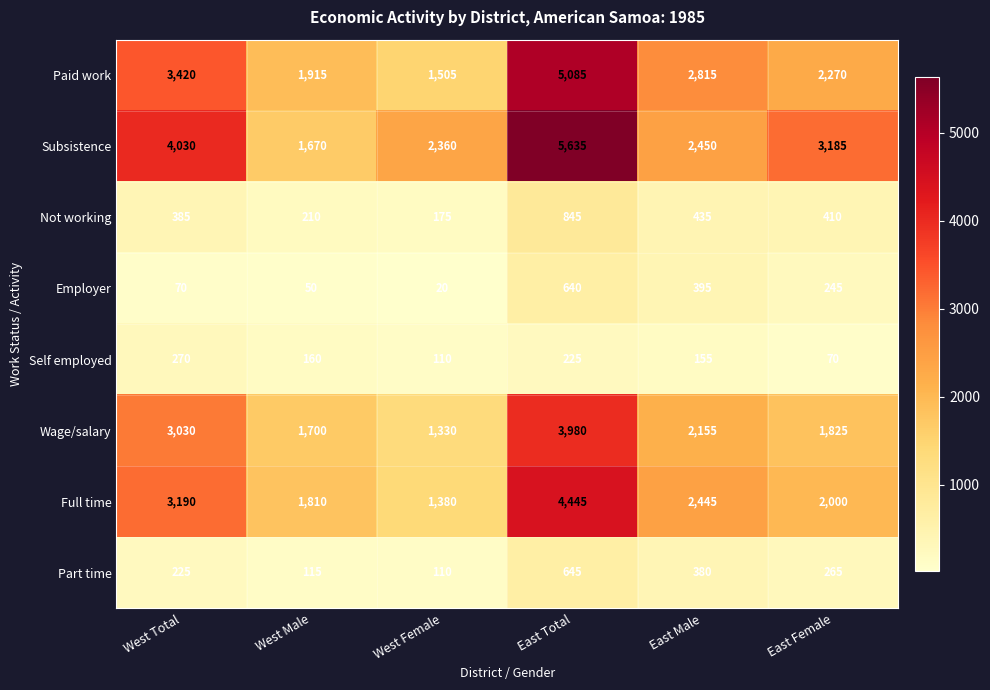

What is the smallest value displayed?

20